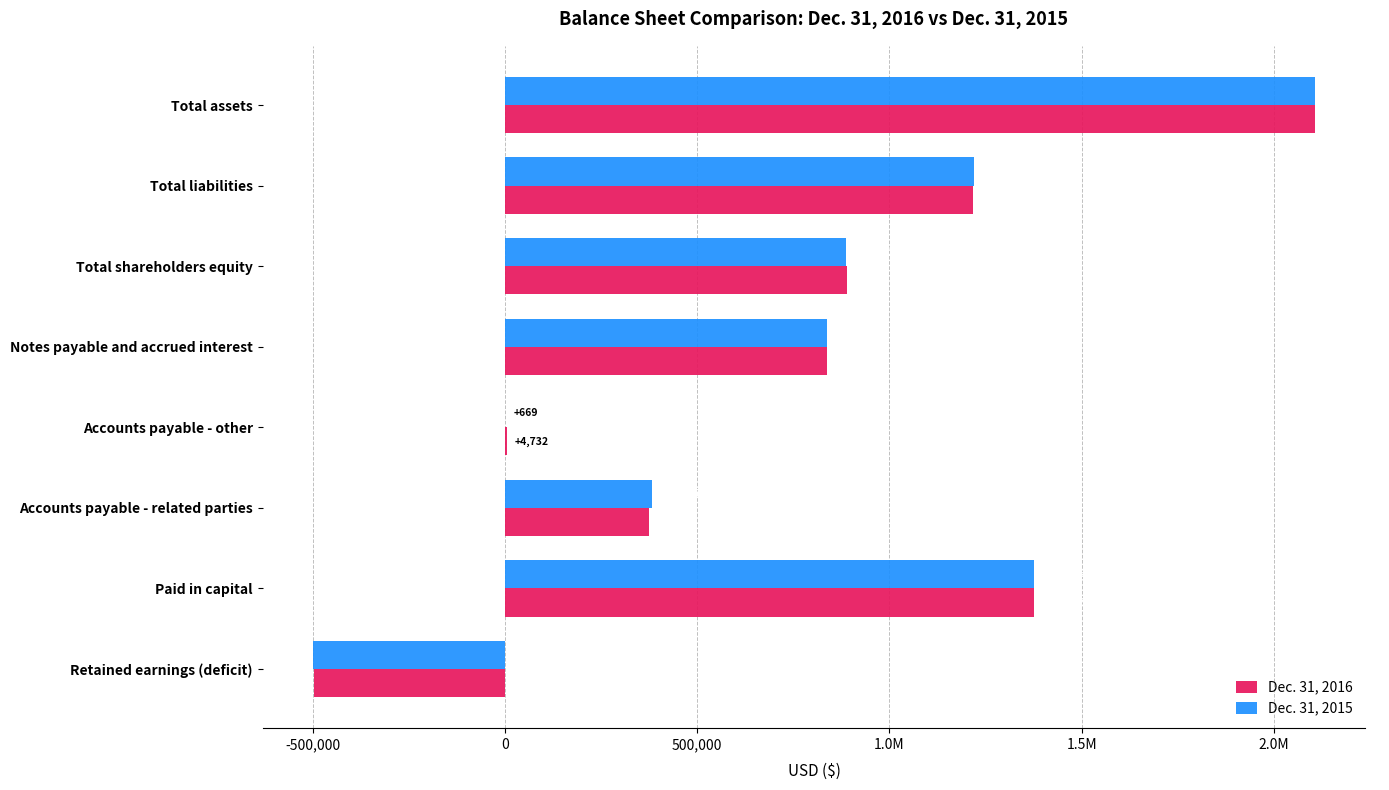

What are all the series names shown in the legend?

Dec. 31, 2016, Dec. 31, 2015